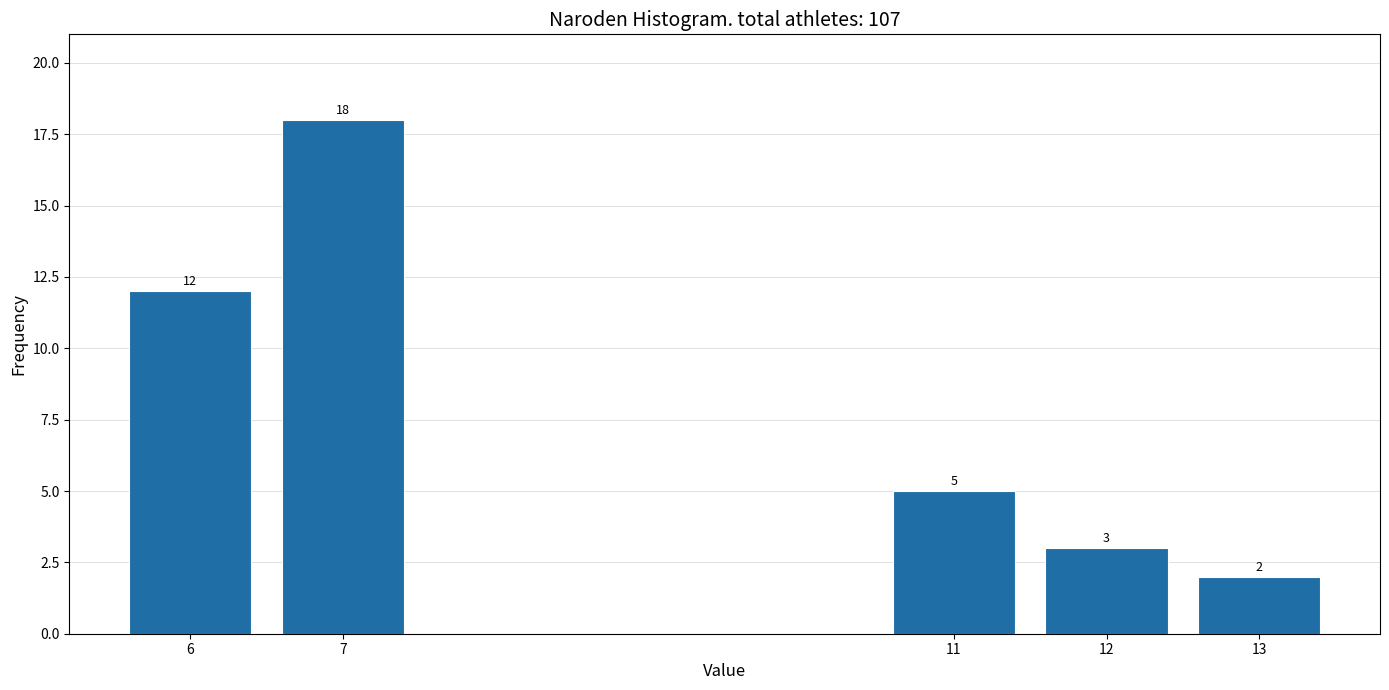

Reading left to right, list all the values displayed in this chart.

12	18	5	3	2